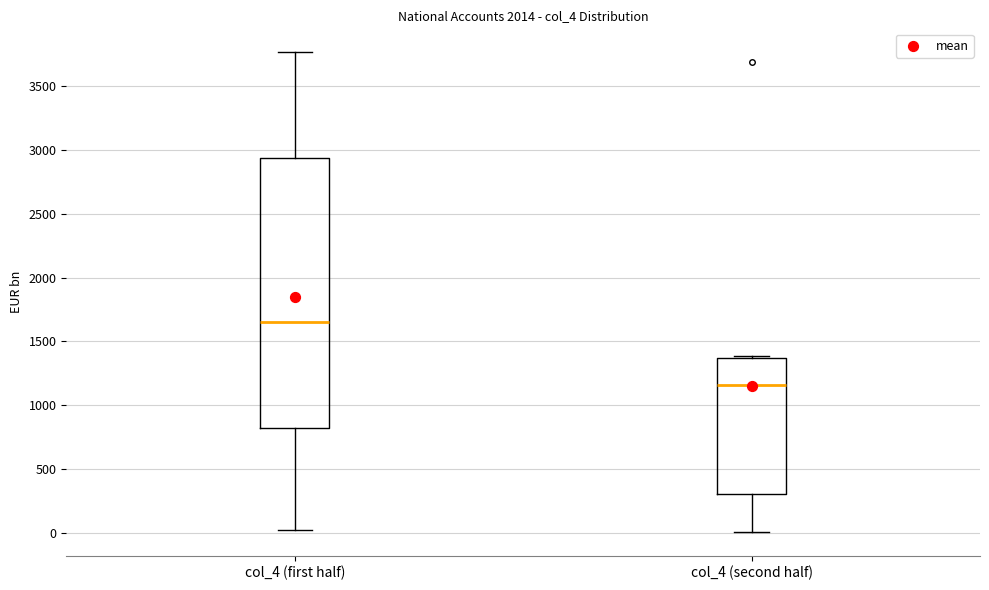

Which box has the highest median line?

col_4 (first half)